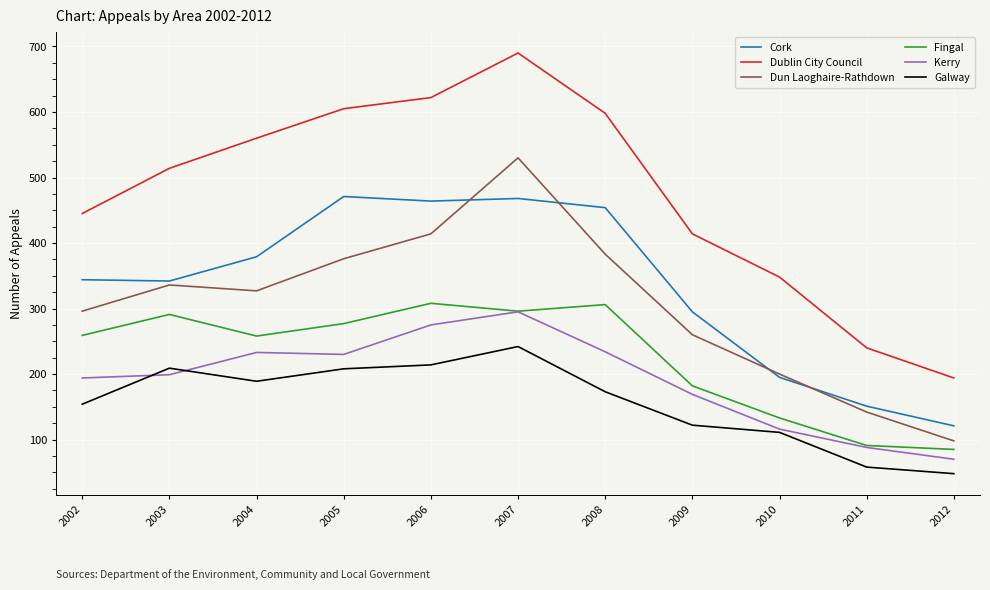

True or false: Cork and Kerry cross at least once.

False